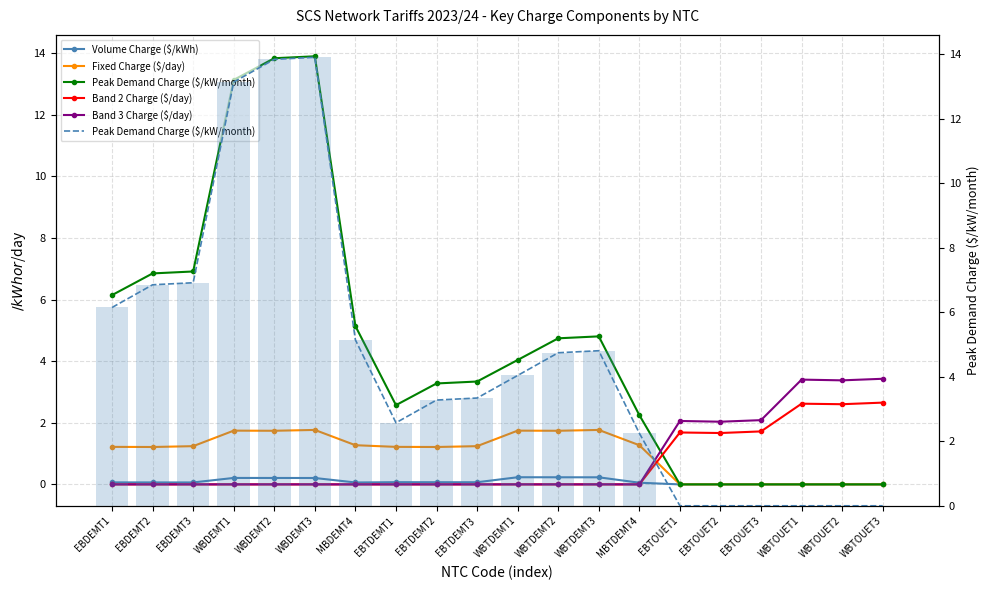

Reading left to right, extract all data points from this chart.

Volume Charge ($/kWh): 0.1	0.1	0.1	0.2	0.2	0.2	0.1	0.1	0.1	0.1	0.2	0.2	0.2	0.1	0.0	0.0	0.0	0.0	0.0	0.0
Fixed Charge ($/day): 1.2	1.2	1.2	1.7	1.7	1.8	1.3	1.2	1.2	1.2	1.7	1.7	1.8	1.3	0.0	0.0	0.0	0.0	0.0	0.0
Peak Demand Charge ($/kW/month): 6.1	6.8	6.9	13.1	13.8	13.9	5.1	2.6	3.3	3.3	4.0	4.7	4.8	2.2	0.0	0.0	0.0	0.0	0.0	0.0
Band 2 Charge ($/day): 0.0	0.0	0.0	0.0	0.0	0.0	0.0	0.0	0.0	0.0	0.0	0.0	0.0	0.0	1.7	1.7	1.7	2.6	2.6	2.7
Band 3 Charge ($/day): 0.0	0.0	0.0	0.0	0.0	0.0	0.0	0.0	0.0	0.0	0.0	0.0	0.0	0.0	2.1	2.0	2.1	3.4	3.4	3.4